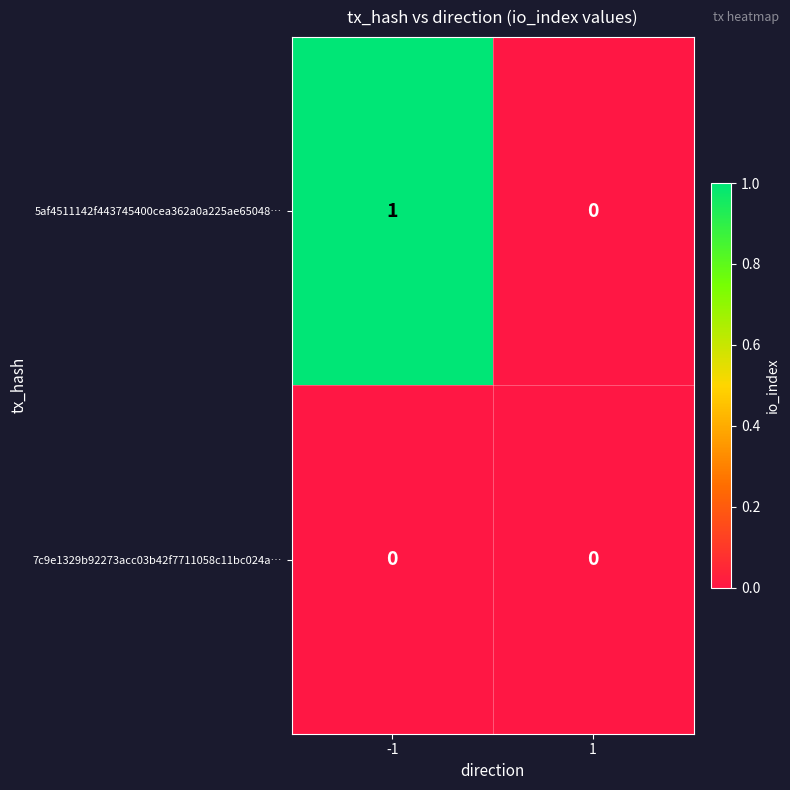

Reading left to right, list all the values displayed in this chart.

5af4511142f443745400cea362a0a225ae65048…: -1=1	1=0
7c9e1329b92273acc03b42f7711058c11bc024a…: -1=0	1=0